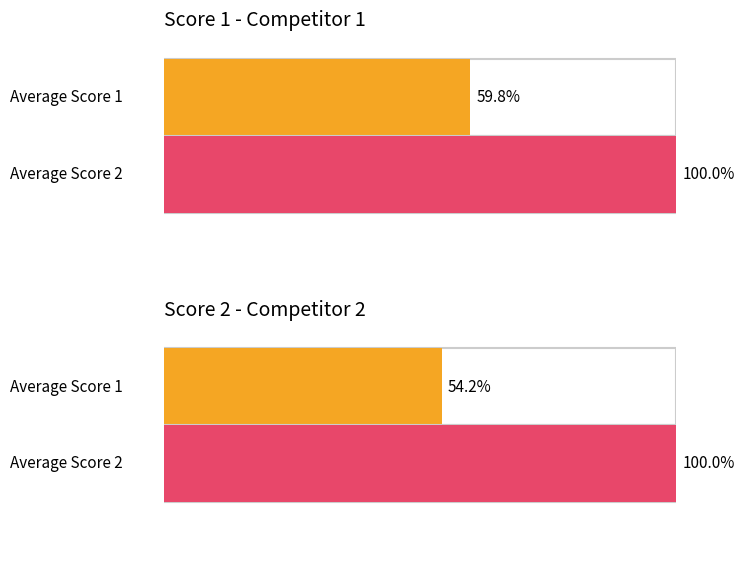

At which label does Score 1 first exceed 18?

1